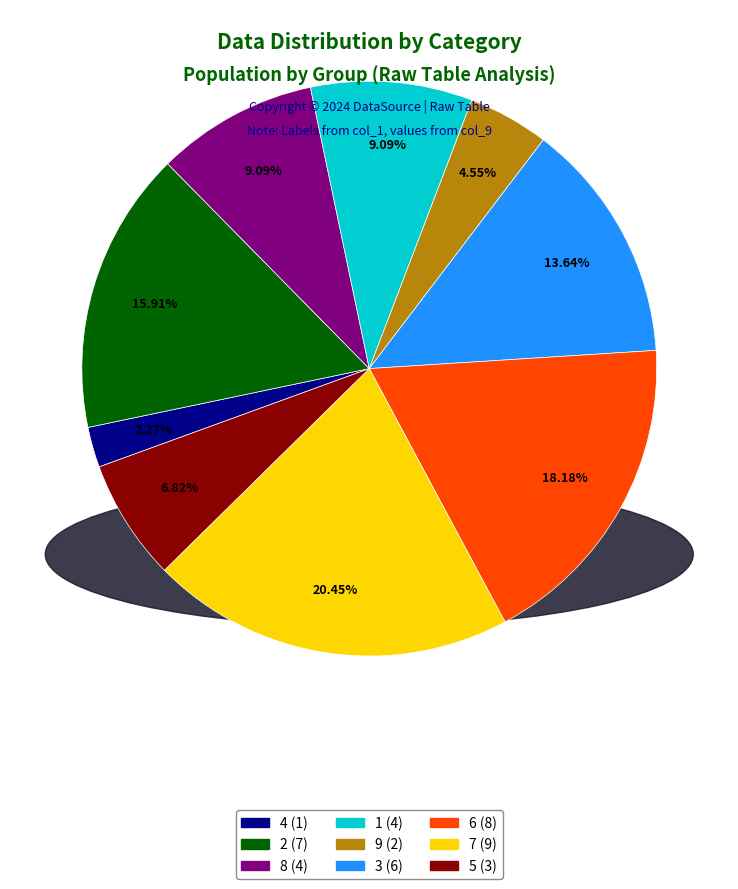

Does 3 represent more than half of the total?

No